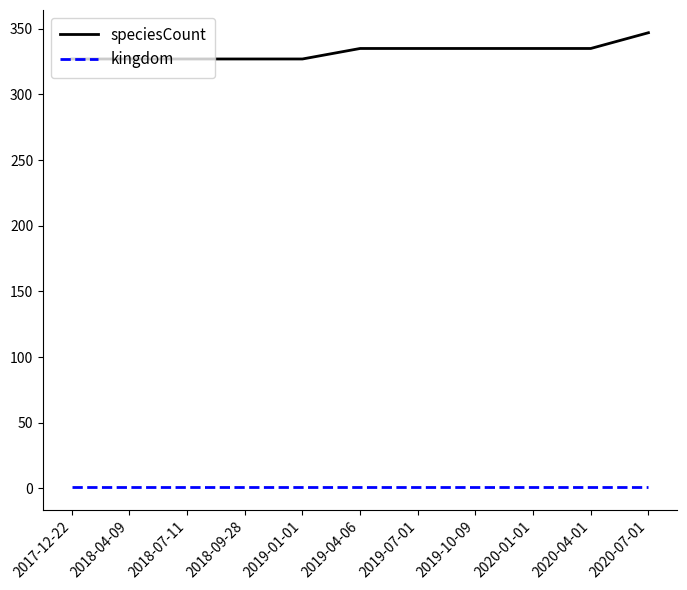

Which series has the largest range (max minus min)?

speciesCount